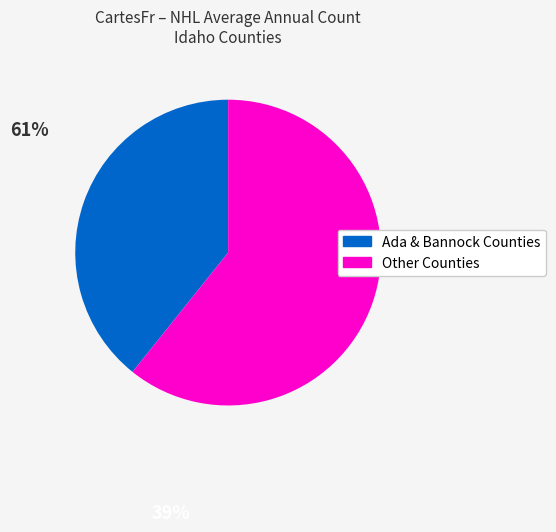

Does any single category account for the majority?

Yes